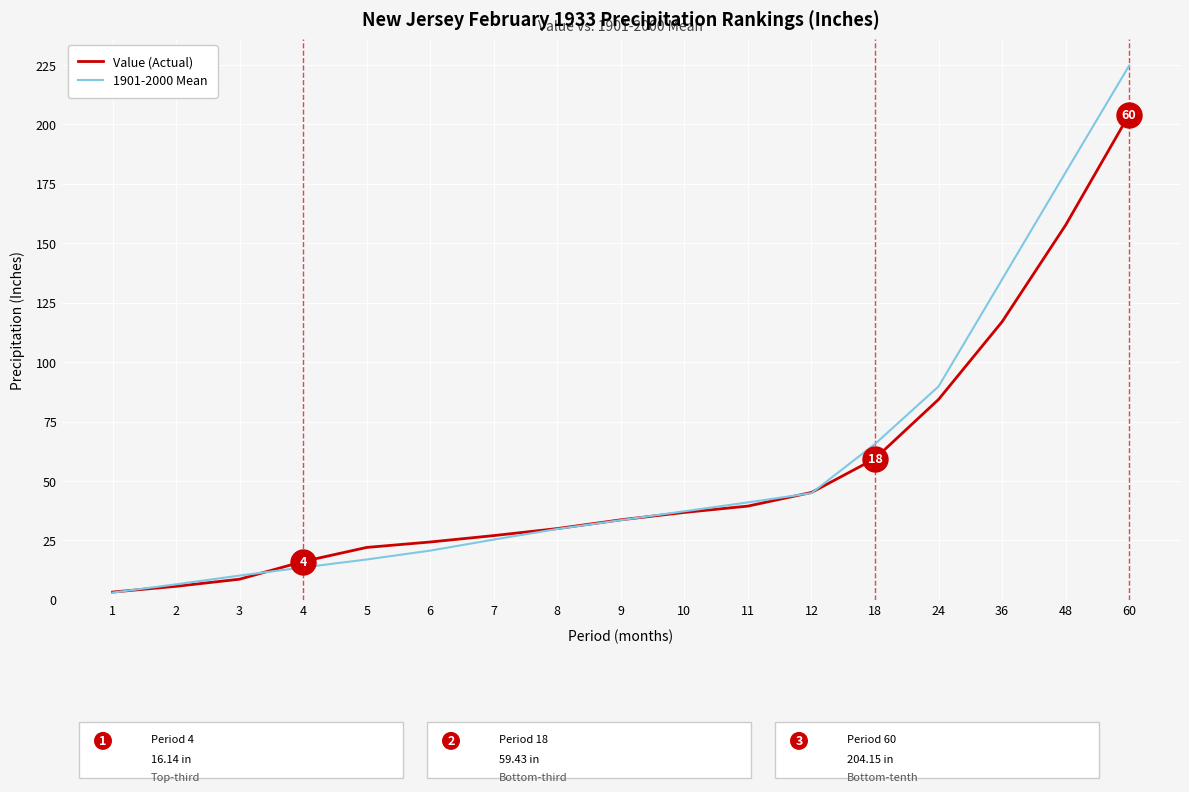

Rank the series at 36 from highest to lowest value.

1901-2000 Mean, Value (Actual)